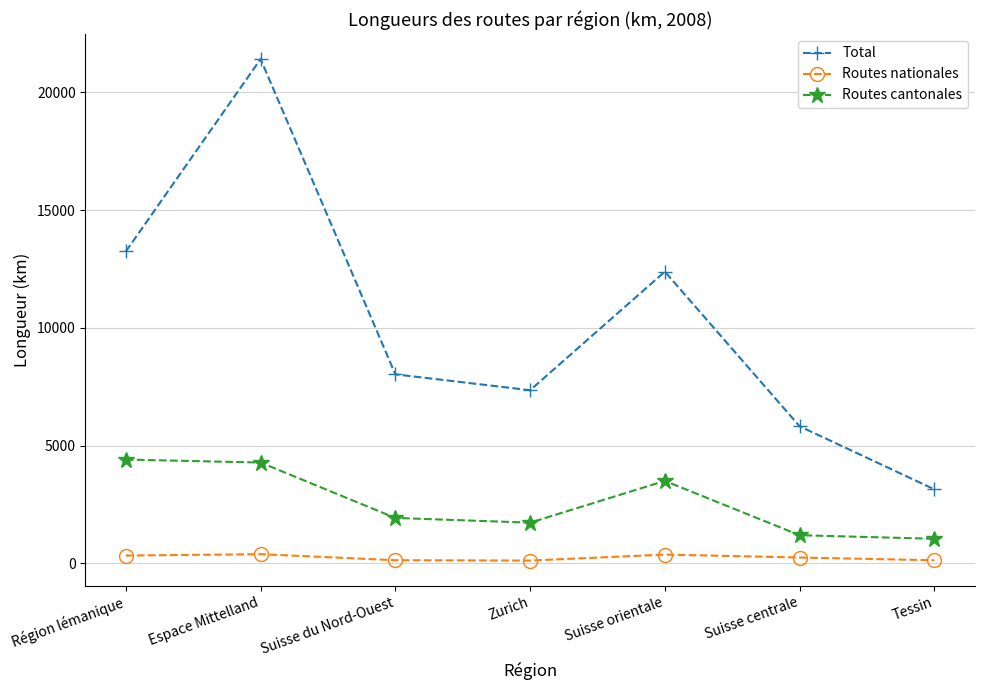

What is the total value across all series at Espace Mittelland?

26087.0